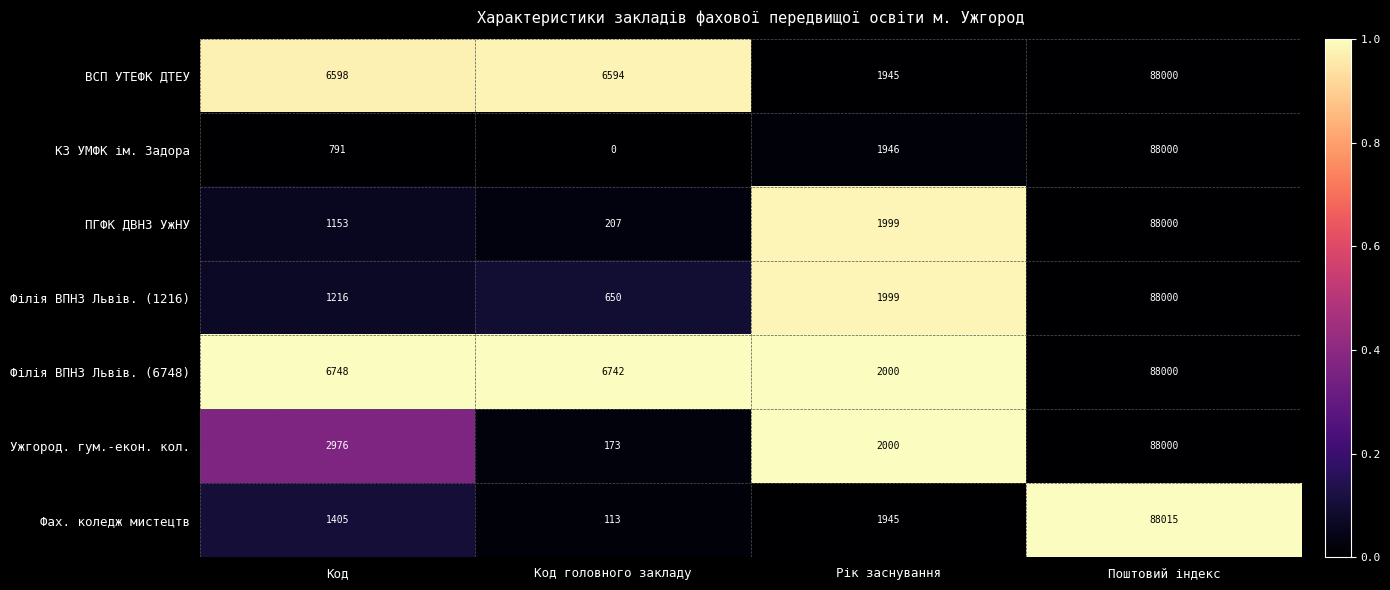

At which label is Філія ВПНЗ Львів. (1216) closest to 44325?

Рік заснування